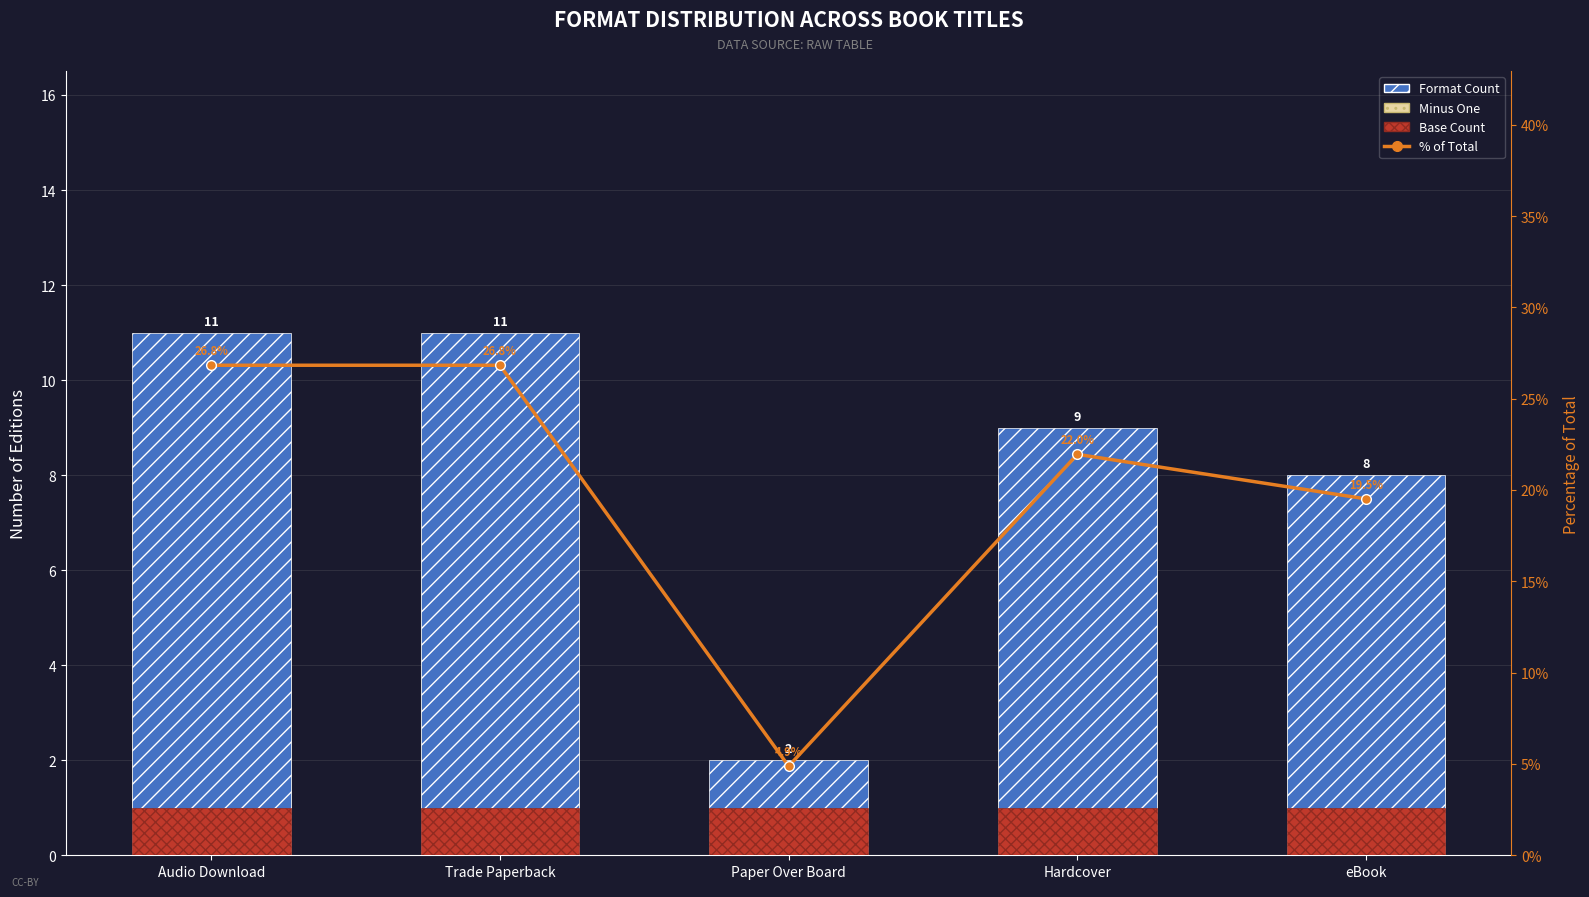

How many groups of bars are there?

5